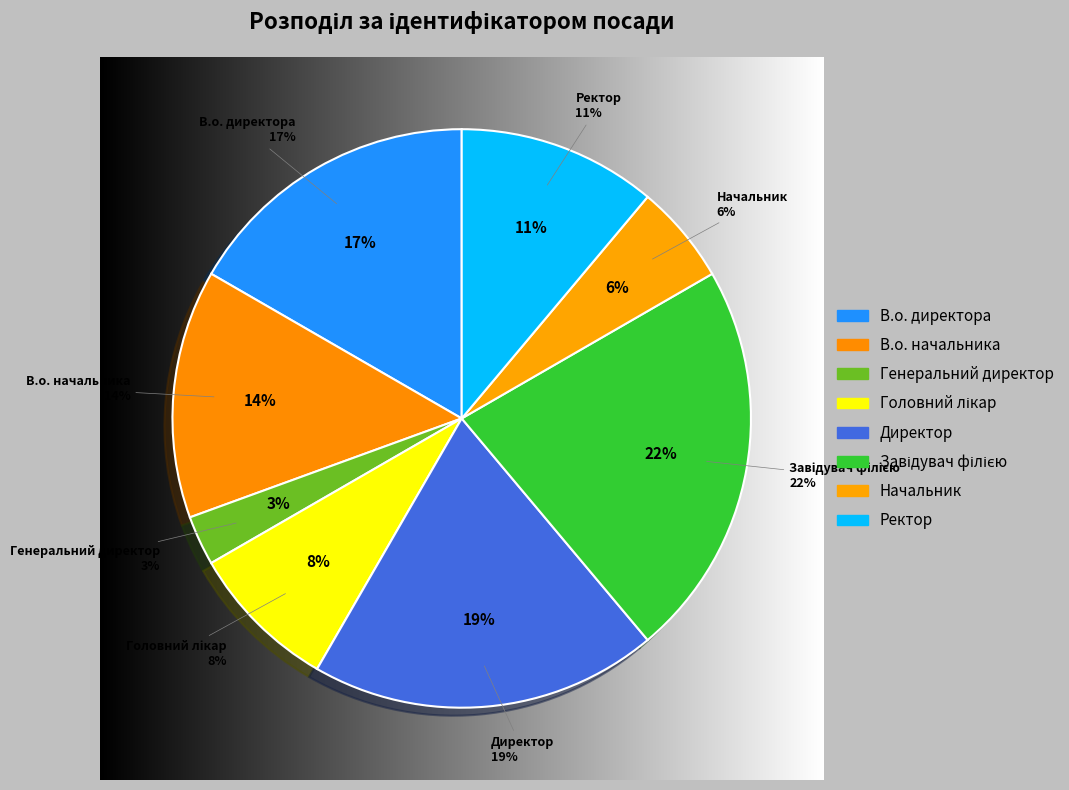

To the nearest percent, what portion does В.о. директора represent?

17%